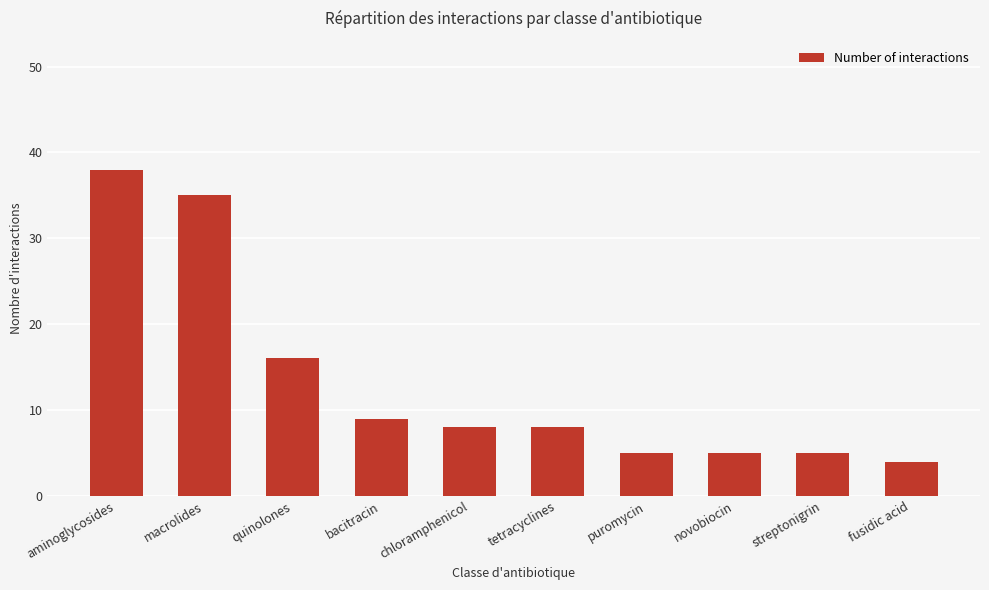

What position from the right is bacitracin?

7